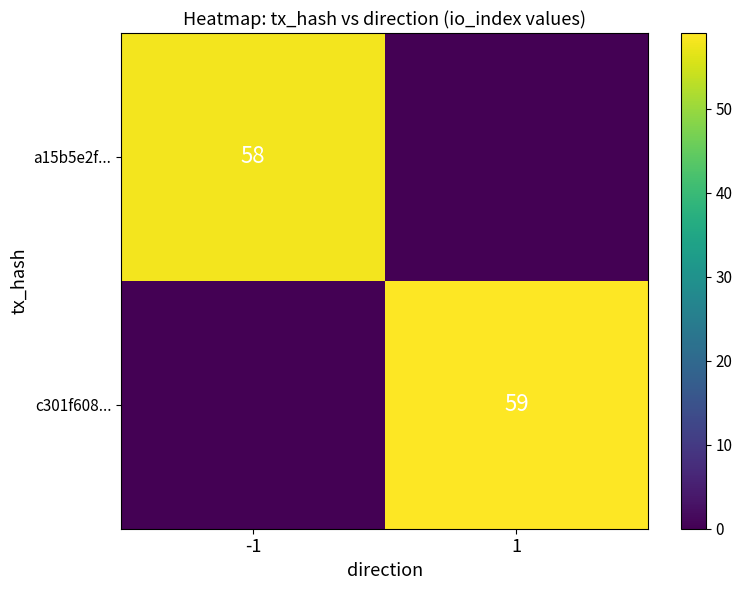

Between 1 and -1, which is larger?

-1